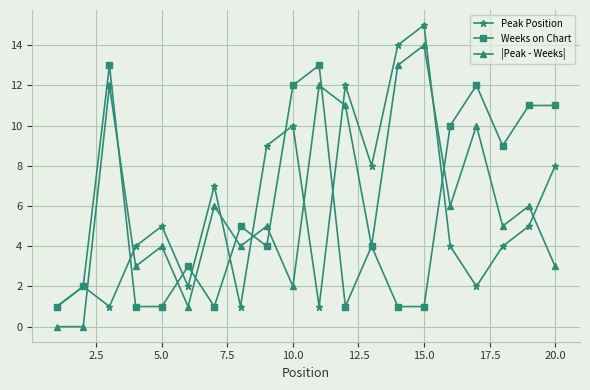

True or false: Peak Position and |Peak - Weeks| cross at least once.

True